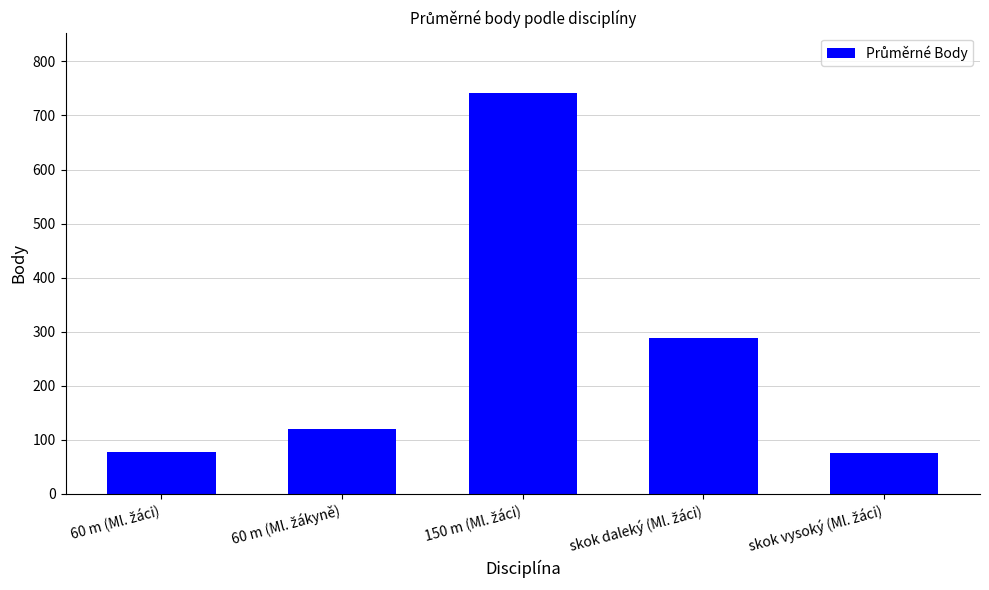

Does the chart contain any negative values?

No